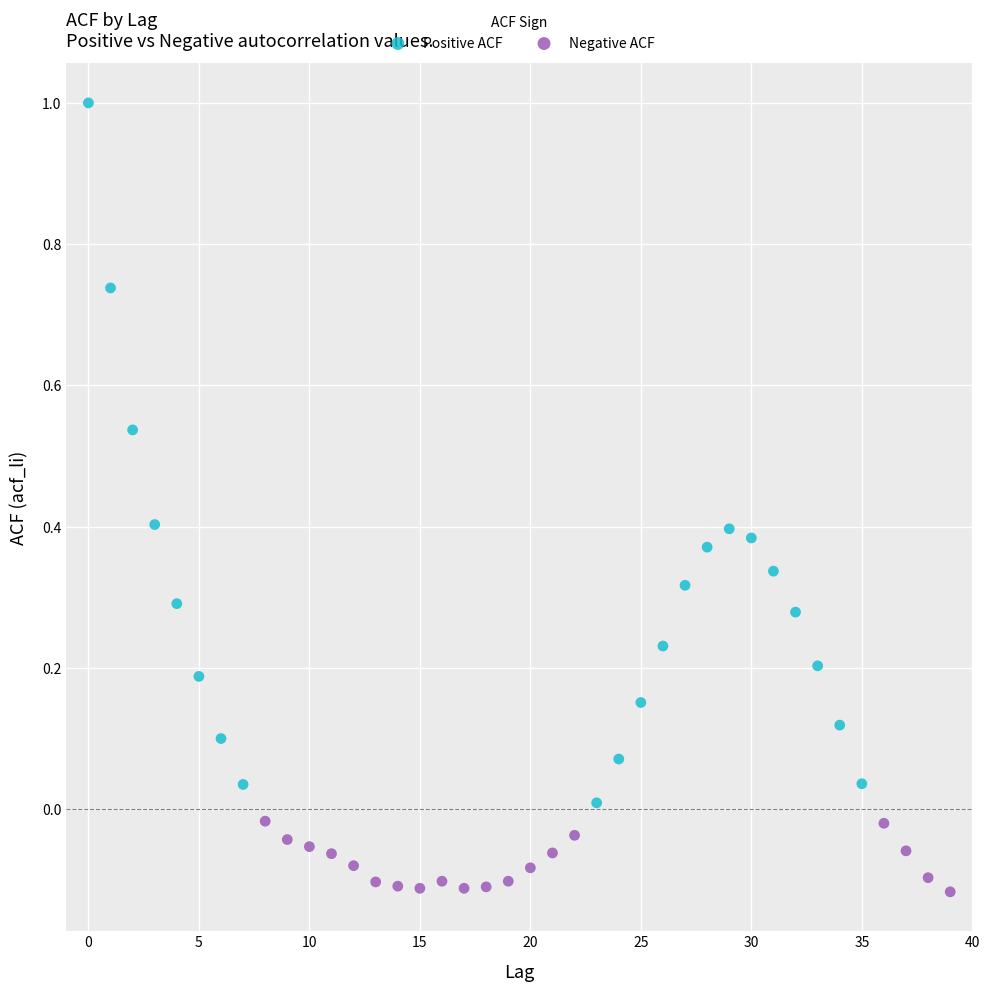

Which series contains the highest Y value?

Positive ACF